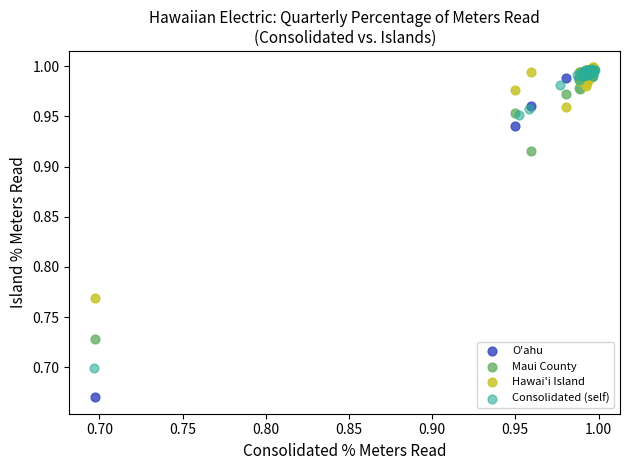

Which series has the widest spread of Y values?

O'ahu